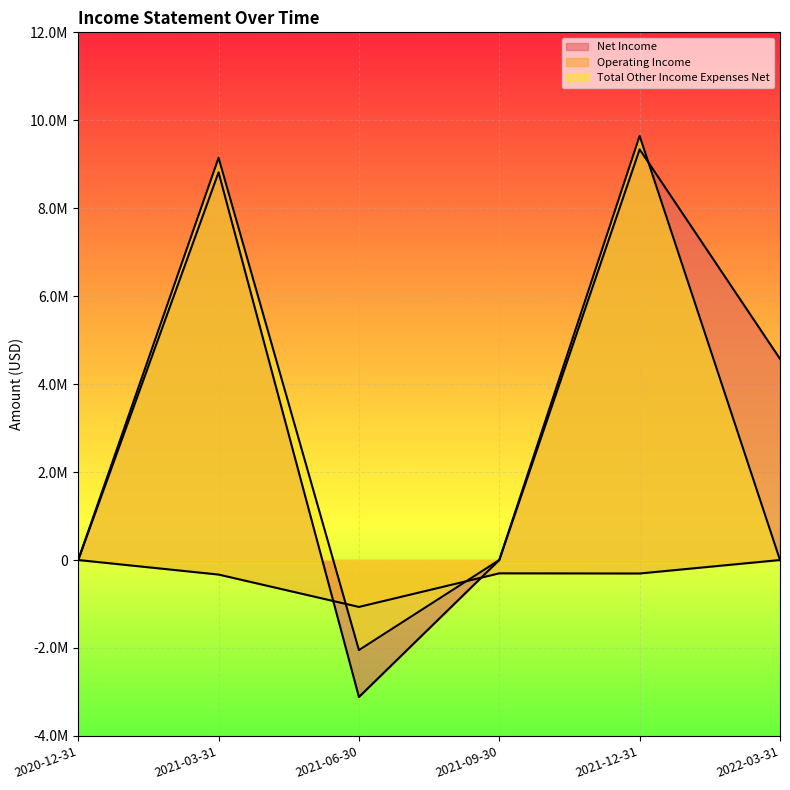

How many interior local valleys does the Net Income series have?

1